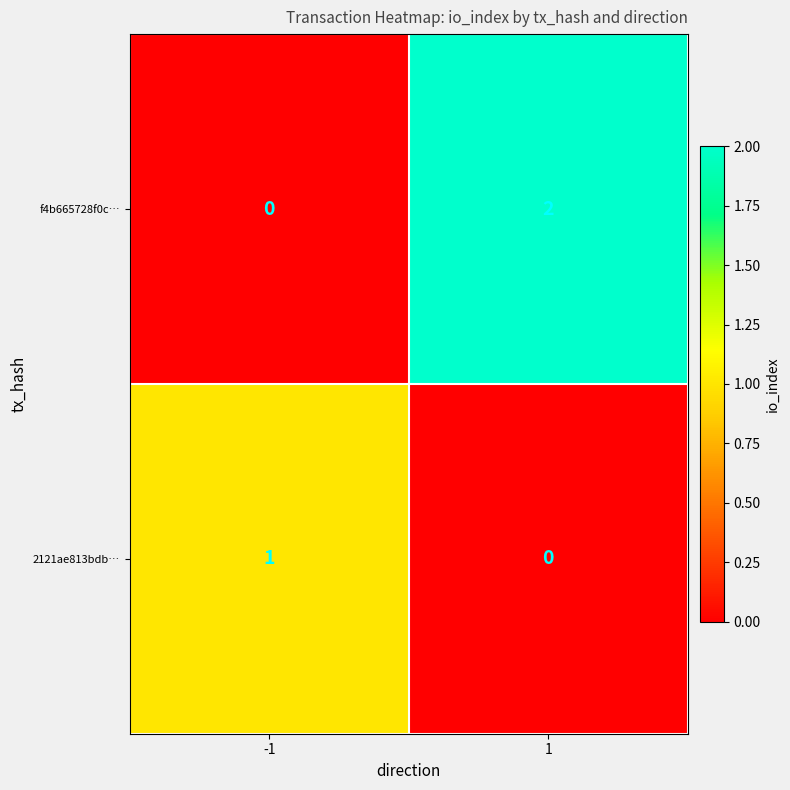

List the series in order of their overall mean, lowest first.

2121ae813bdb…, f4b665728f0c…